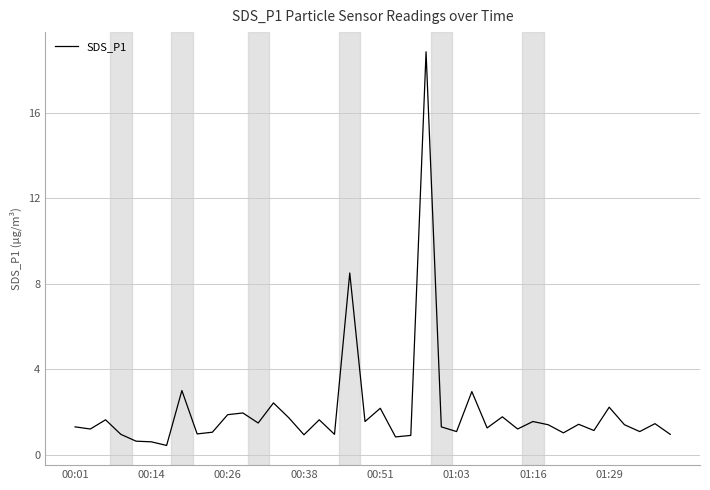

What is the maximum value shown in the chart?

18.9